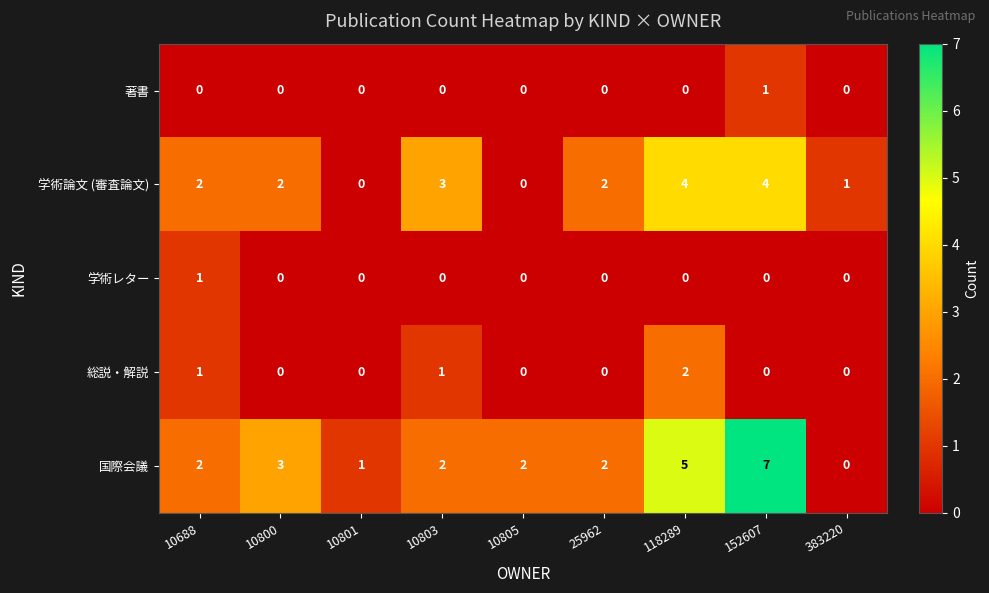

Is it true that 学術レター equals 1 at 10688?

True